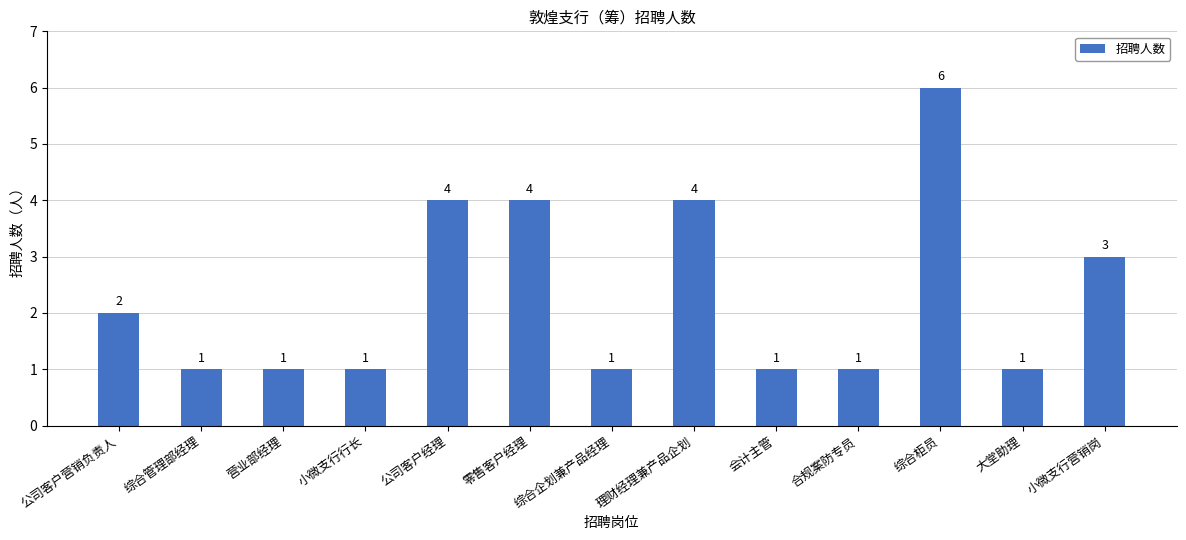

What is the label of the 1st bar from the left?

公司客户营销负责人